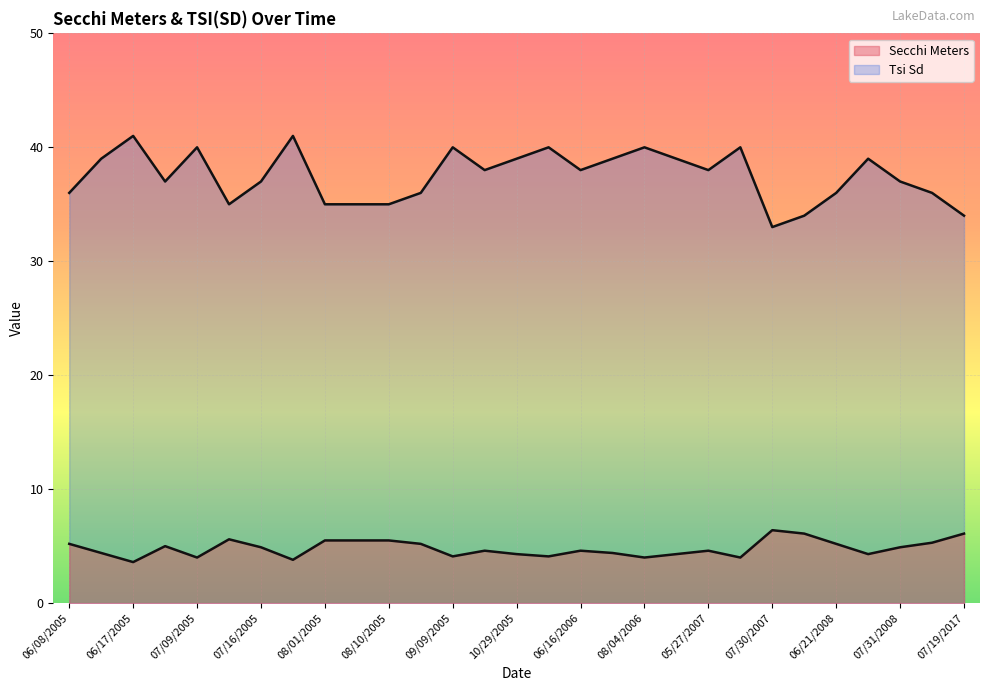

Reading right to left, what are all the values shown in this chart?

Secchi Meters: 6.1	5.3	4.9	4.3	5.2	6.1	6.4	4.0	4.6	4.3	4.0	4.4	4.6	4.1	4.3	4.6	4.1	5.2	5.5	5.5	5.5	3.8	4.9	5.6	4.0	5.0	3.6	4.4	5.2
Tsi Sd: 34.0	36.0	37.0	39.0	36.0	34.0	33.0	40.0	38.0	39.0	40.0	39.0	38.0	40.0	39.0	38.0	40.0	36.0	35.0	35.0	35.0	41.0	37.0	35.0	40.0	37.0	41.0	39.0	36.0